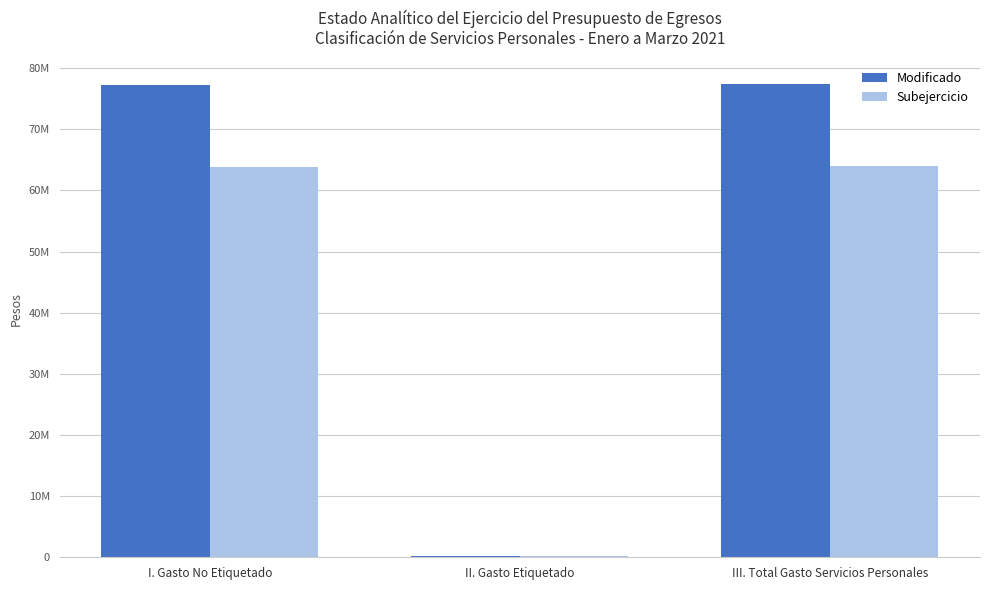

What is the total value across all series at III. Total Gasto Servicios Personales?

141332672.1